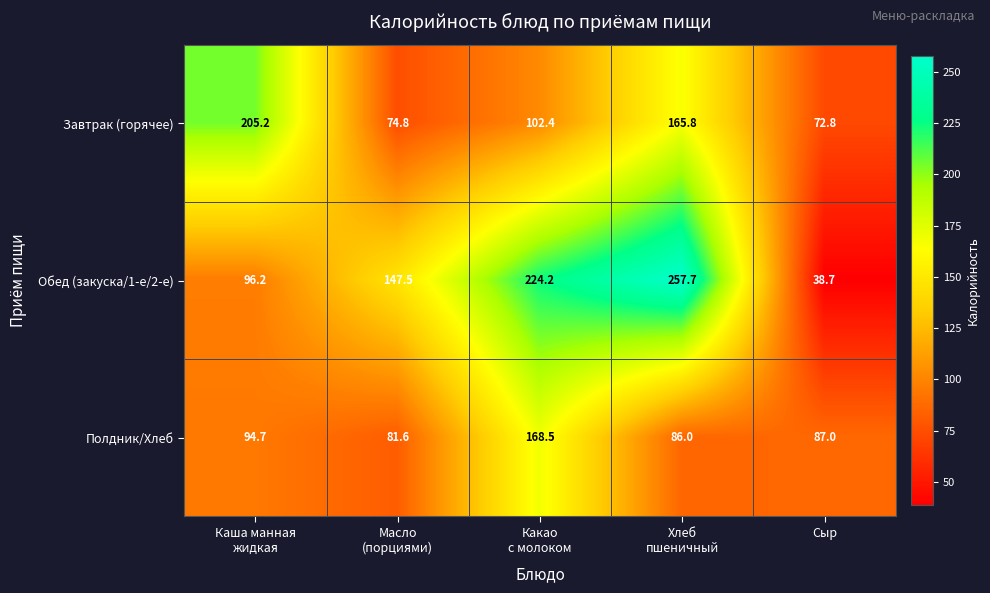

Reading left to right, extract all data points from this chart.

Завтрак (горячее): 205.2	74.8	102.4	165.8	72.8
Обед (закуска/1-е/2-е): 96.2	147.5	224.2	257.7	38.7
Полдник/Хлеб: 94.7	81.6	168.5	86.0	87.0